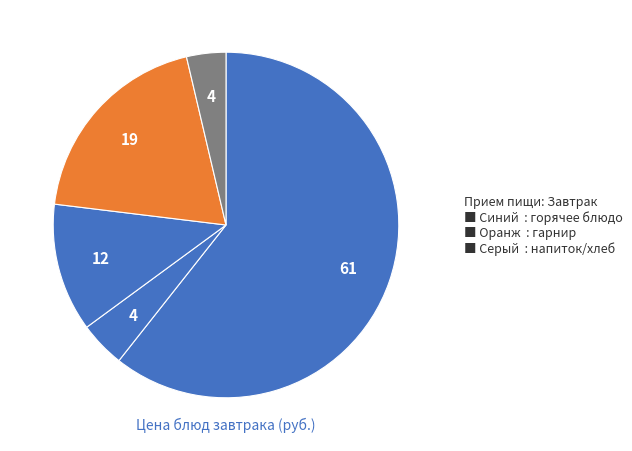

Count the number of slices in the pie.

5